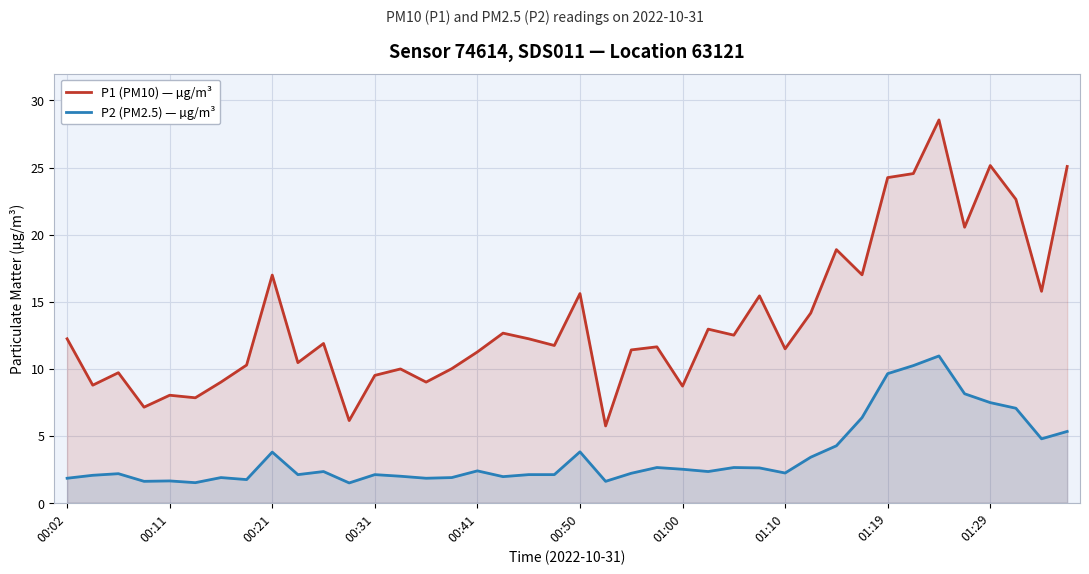

List the series in order of their peak value, lowest first.

P2 (PM2.5) — µg/m³, P1 (PM10) — µg/m³